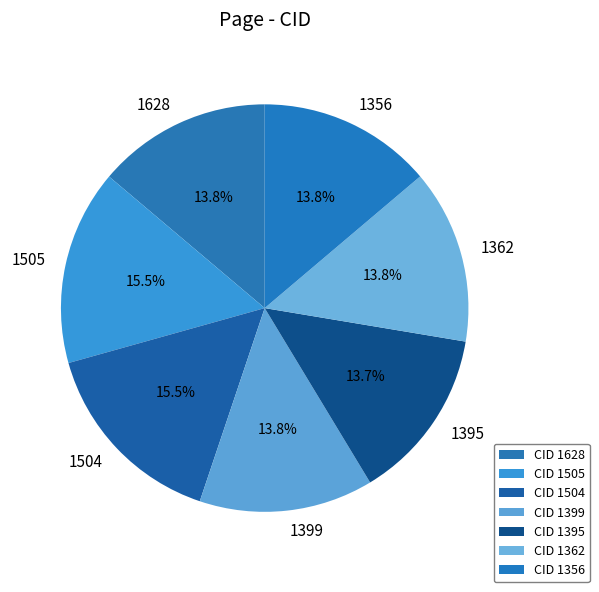

Is there a majority slice in this chart?

No